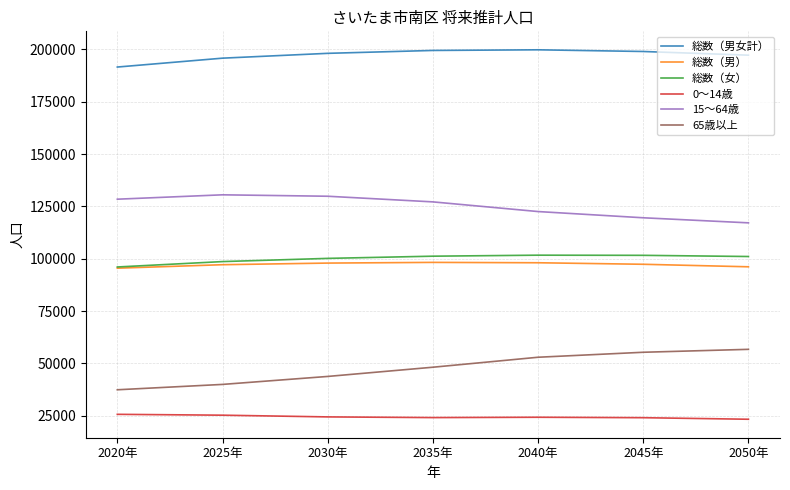

What position from the left is 2020年?

1